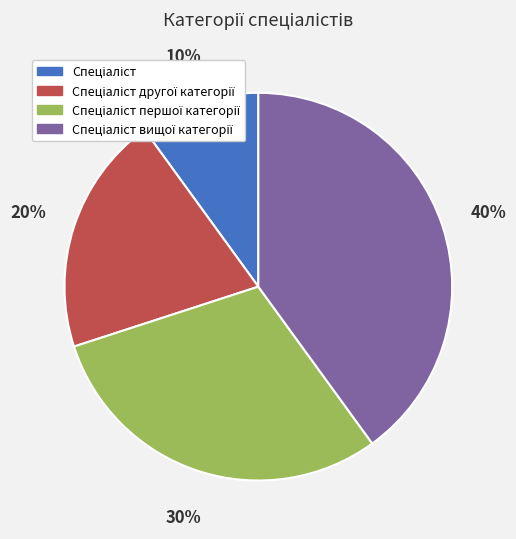

Is there a majority slice in this chart?

No